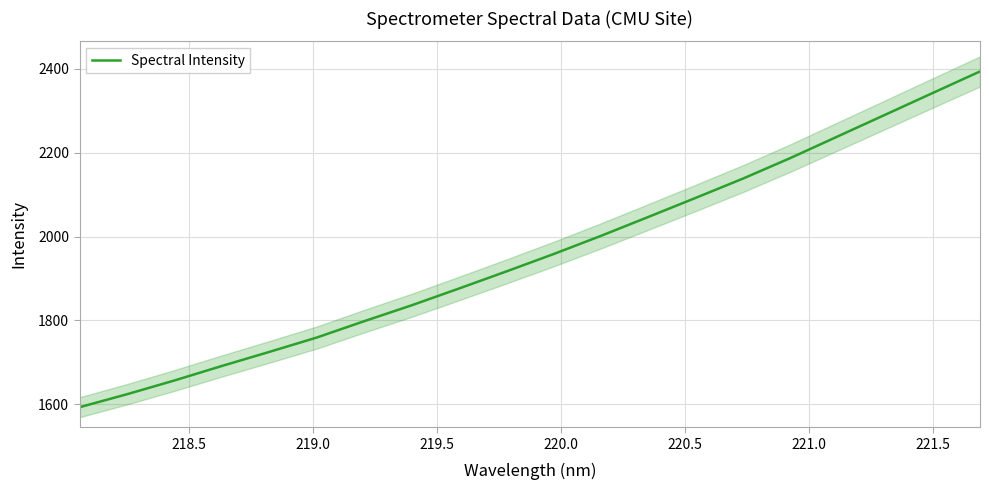

Reading left to right, extract all data points from this chart.

1592.7	1623.7	1656.5	1691.0	1724.6	1758.8	1797.8	1835.7	1875.8	1916.6	1958.2	2001.6	2046.7	2092.3	2138.4	2187.4	2239.1	2290.6	2342.4	2393.8